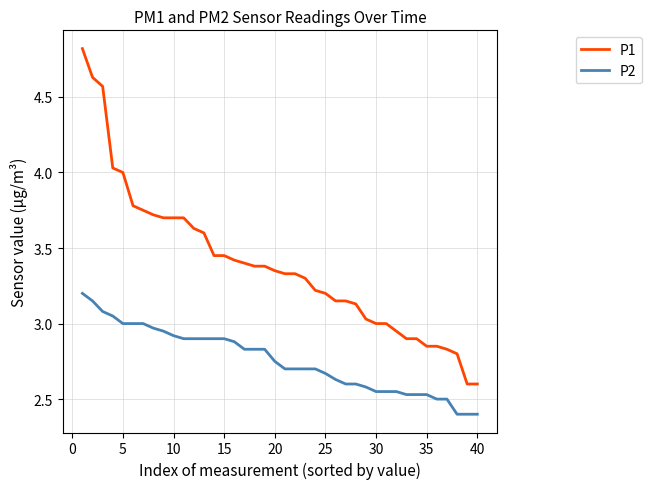

True or false: P1 and P2 cross at least once.

False